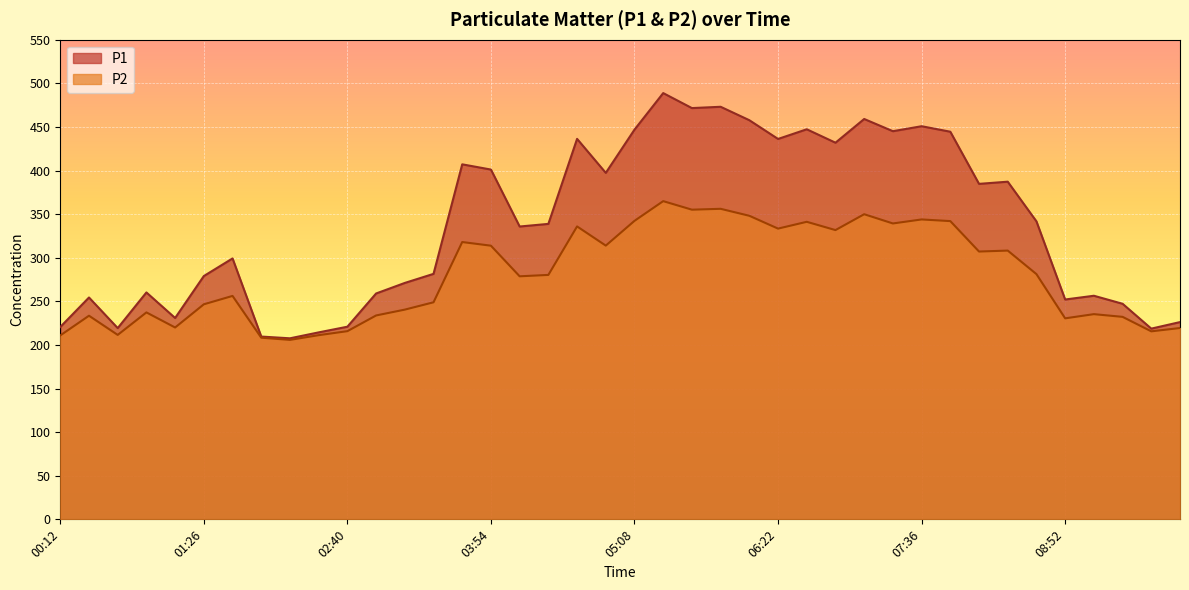

Reading left to right, extract all data points from this chart.

P1: 220.6	254.4	219.3	260.2	230.9	279.0	299.2	209.6	207.6	214.4	220.9	259.0	271.1	281.5	407.1	401.1	335.8	338.8	436.3	397.3	446.9	488.8	471.6	473.1	457.7	436.2	447.3	431.9	459.1	445.1	450.8	444.5	384.7	387.2	341.7	252.1	256.4	247.2	218.7	226.2
P2: 210.9	233.5	211.5	237.3	220.0	246.6	256.2	208.3	205.8	211.2	215.8	233.8	240.5	248.9	318.0	313.8	278.7	280.3	335.9	313.9	342.3	364.9	355.1	356.1	348.1	333.4	341.2	331.7	349.9	339.3	343.9	342.0	307.1	308.2	281.2	230.5	235.3	232.2	215.6	219.4